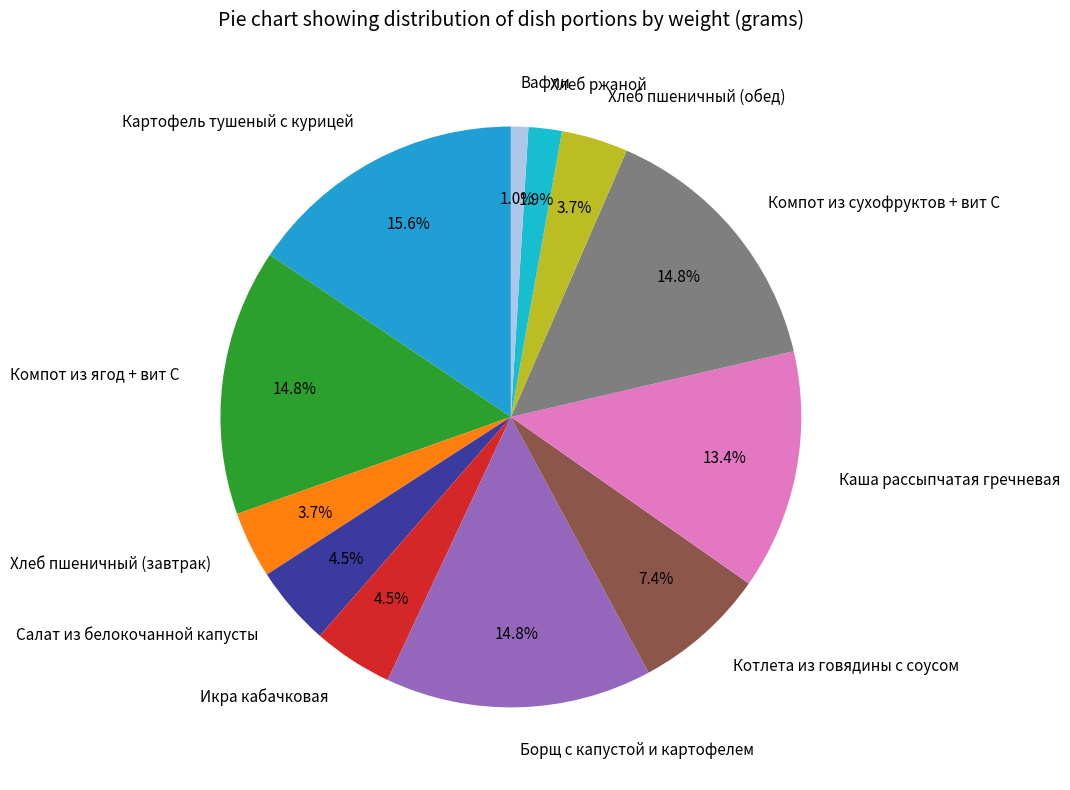

Which category has the smallest portion of the pie?

Вафли